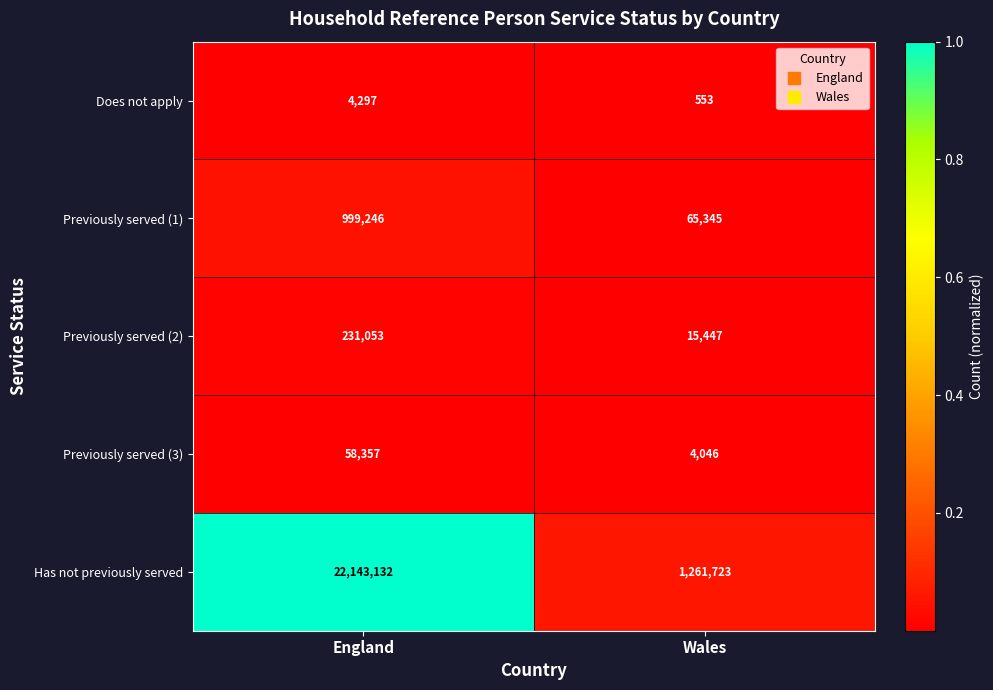

What is the average value of the Previously served (1) series?

532296